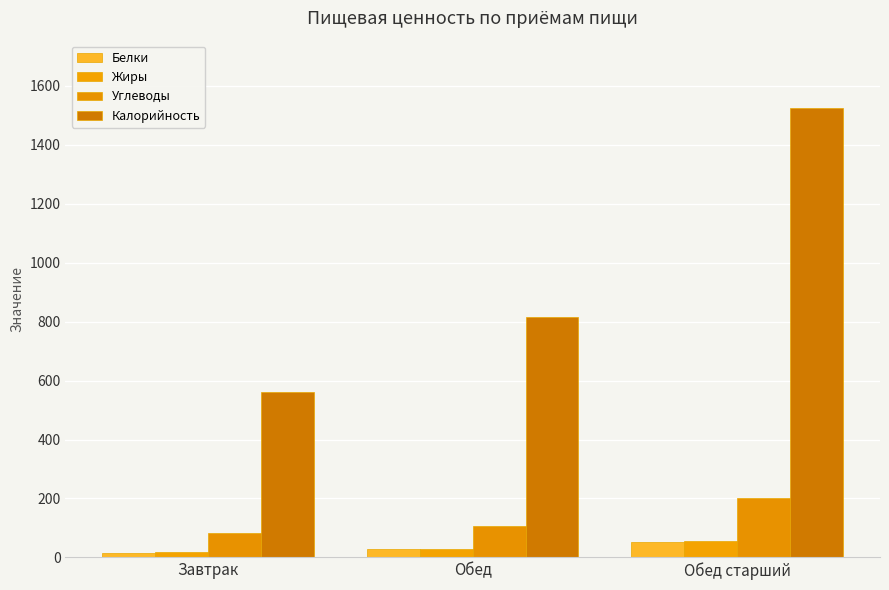

Reading left to right, extract all data points from this chart.

Белки: Завтрак=16.3	Обед=27.9	Обед старший=51.7
Жиры: Завтрак=18.8	Обед=27.8	Обед старший=56.0
Углеводы: Завтрак=83.6	Обед=108.0	Обед старший=201.2
Калорийность: Завтрак=561.0	Обед=816.0	Обед старший=1525.0